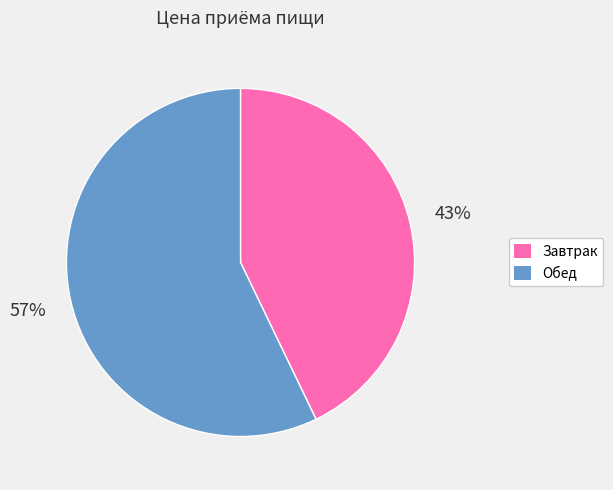

What is the majority slice?

Обед